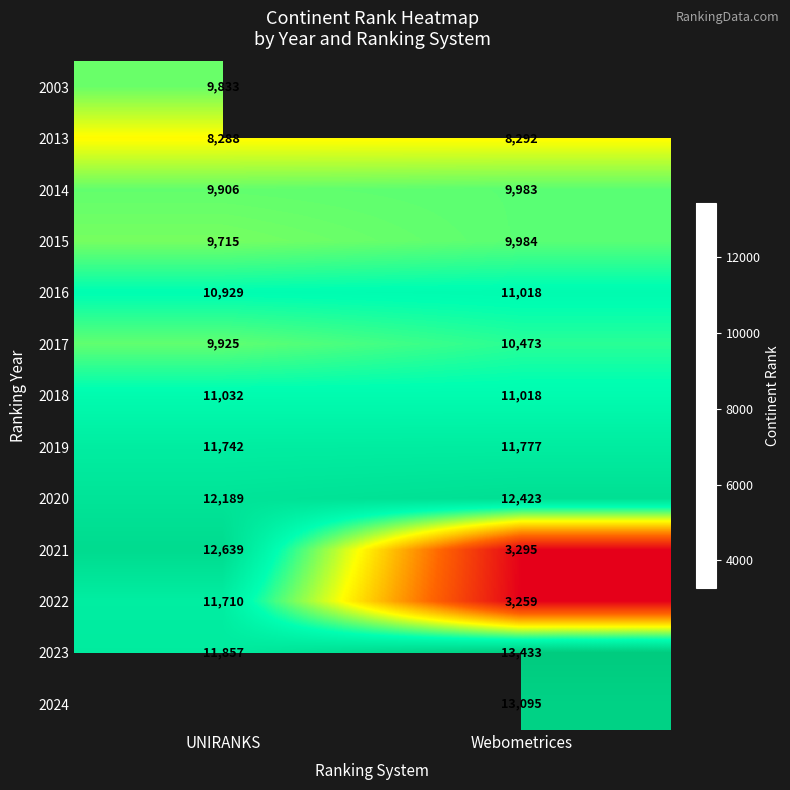

What is the minimum value shown in the chart?

3259.0